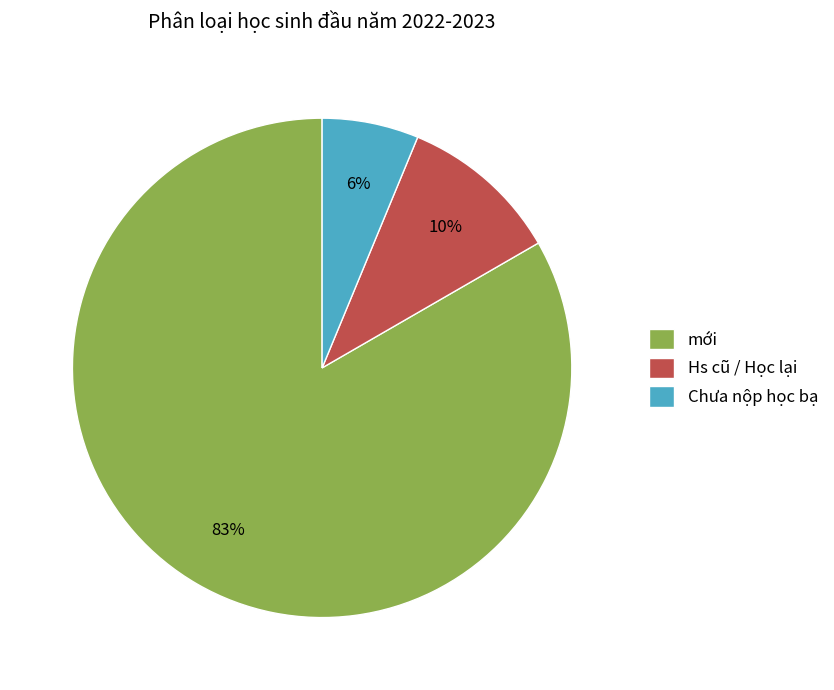

Which slice is the smallest?

Chưa nộp học bạ